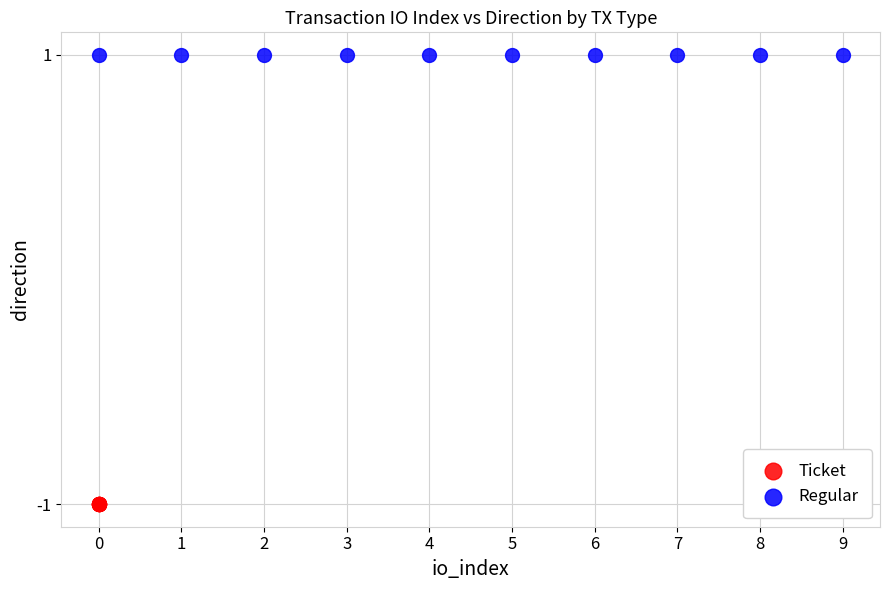

Which series contains the lowest Y value?

Ticket